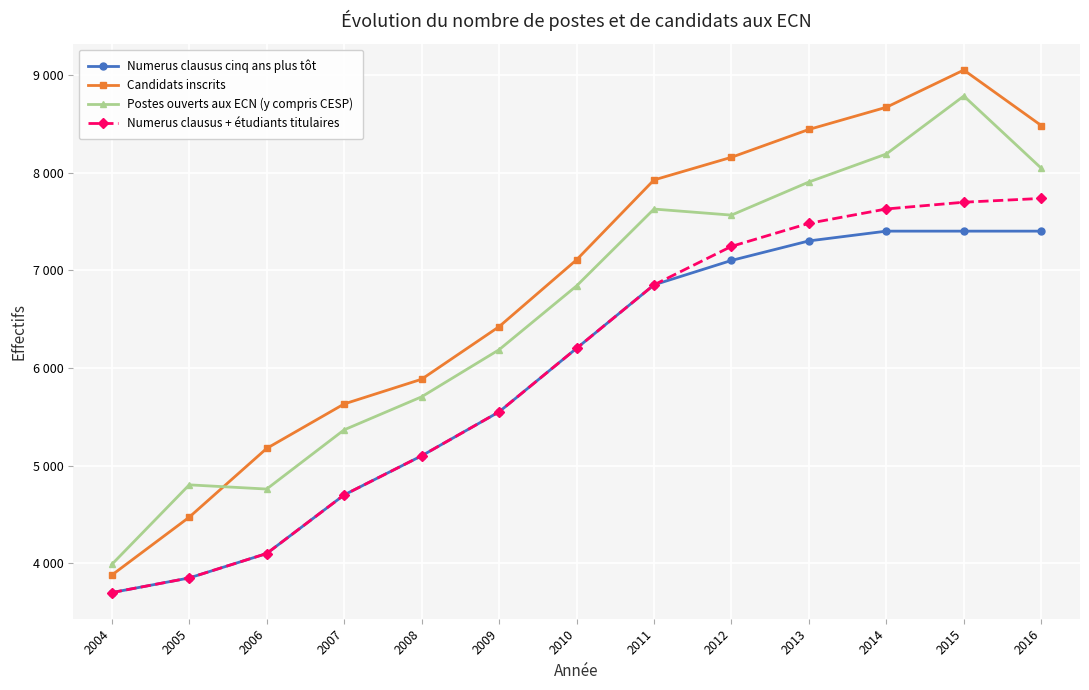

Is this an area chart (filled region under the line)?

No